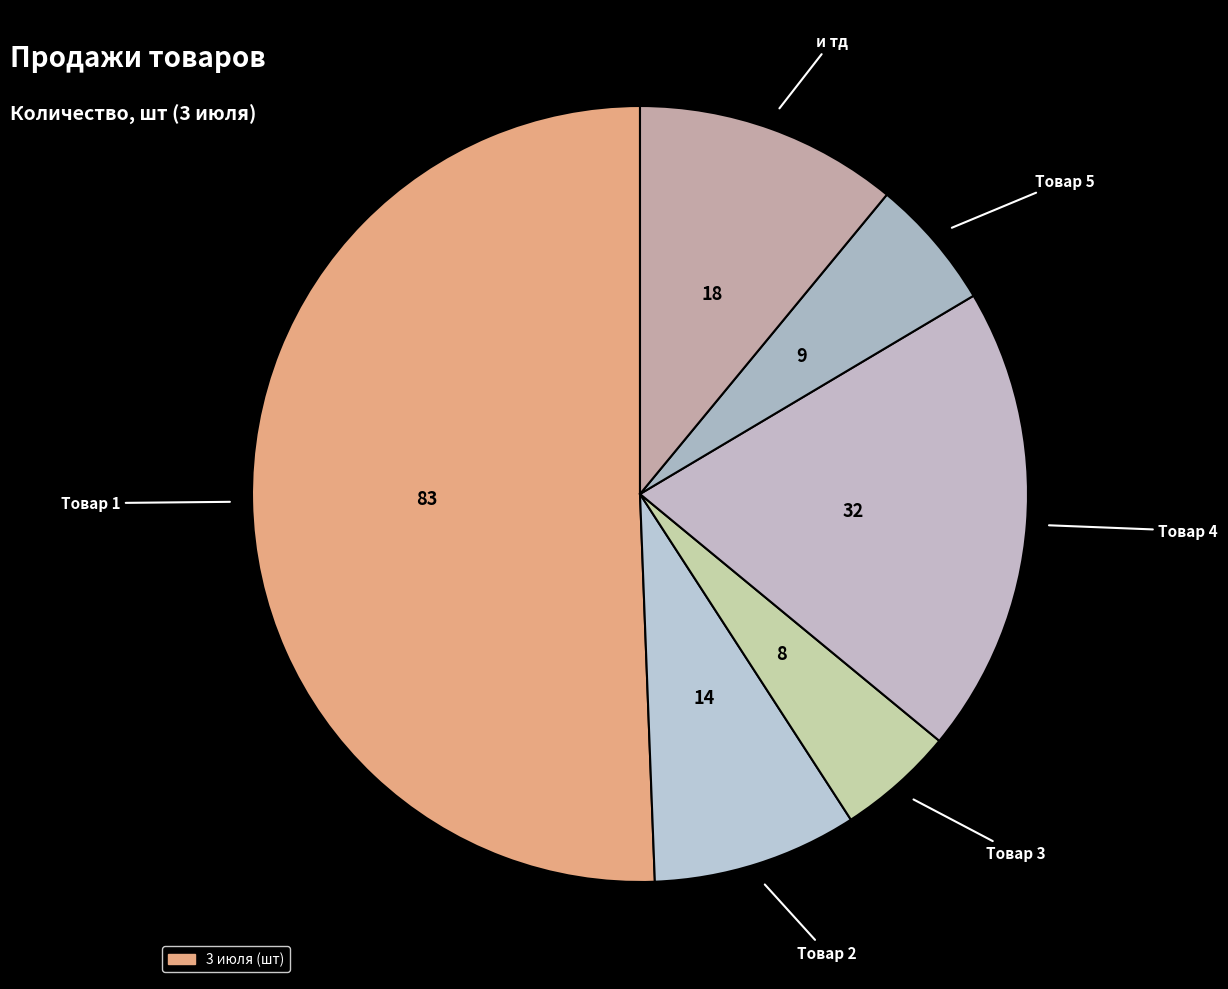

Count the number of slices in the pie.

6